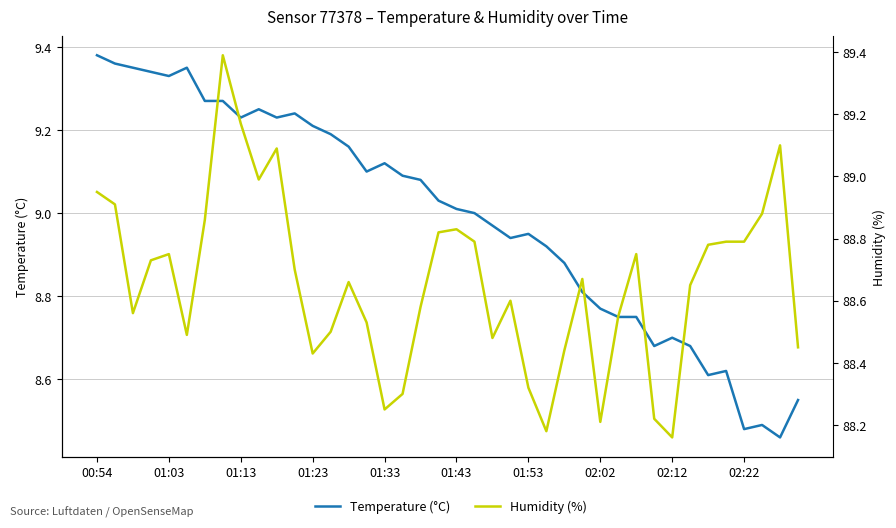

Is this an area chart (filled region under the line)?

No